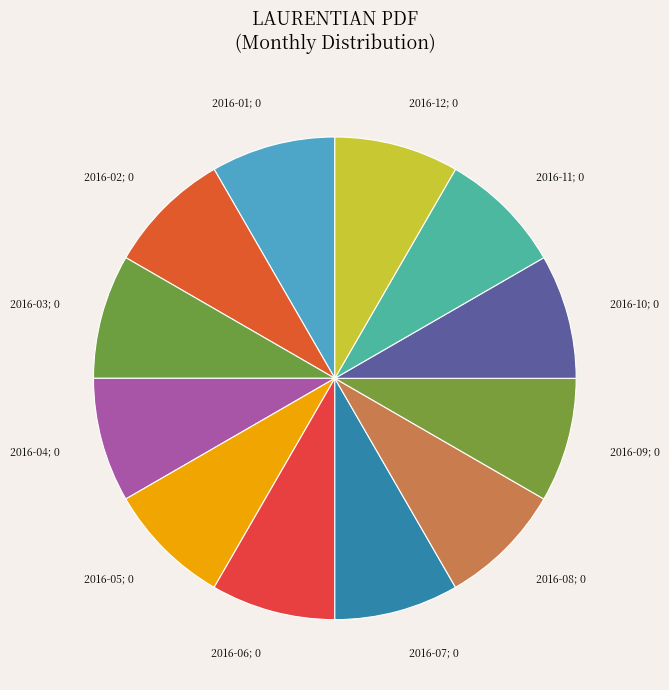

Count the number of slices in the pie.

12